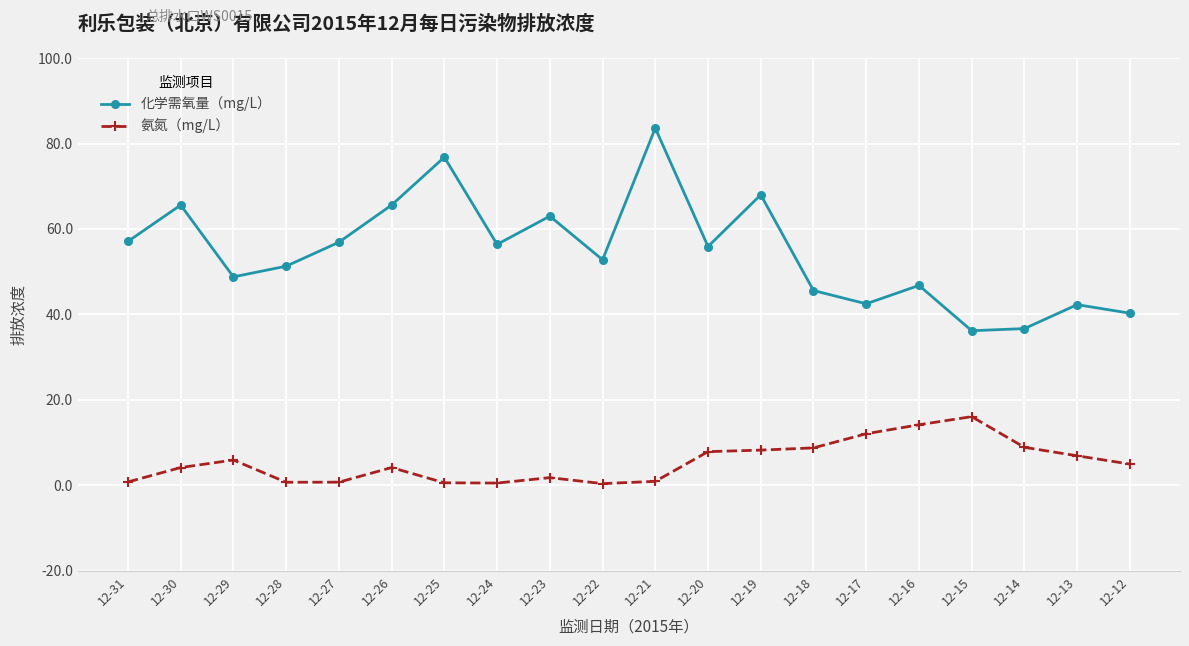

Rank the series by their maximum value, from highest to lowest.

化学需氧量（mg/L）, 氨氮（mg/L）